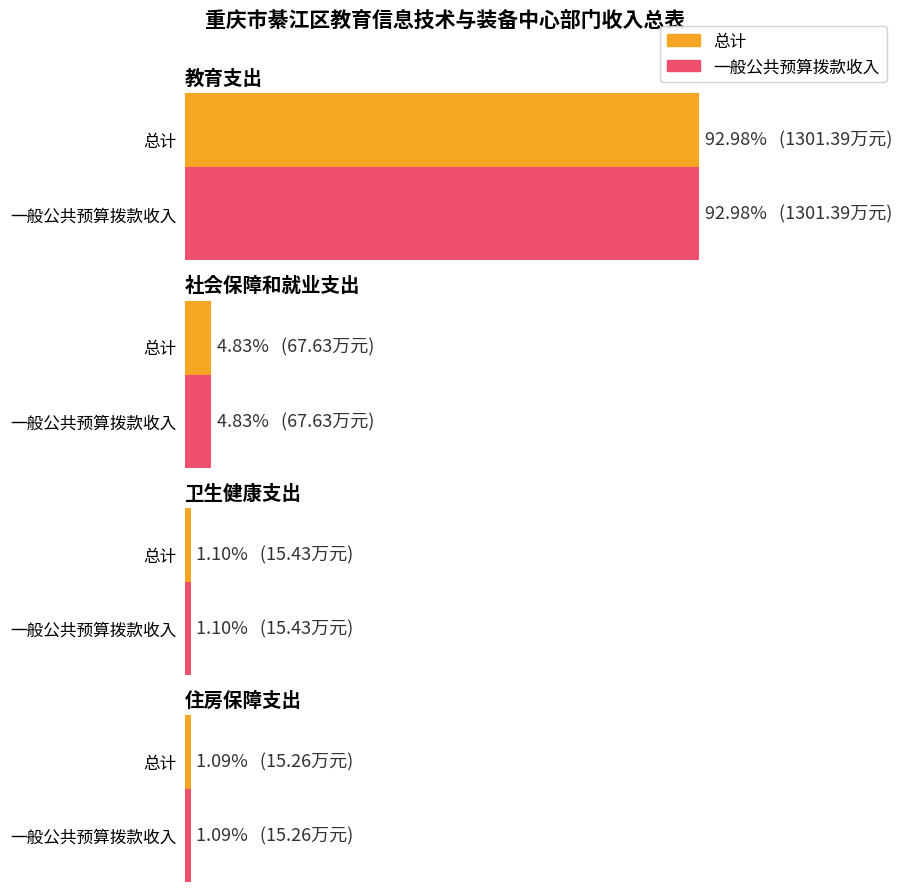

Reading left to right, transcribe all the data shown in this chart.

总计: 1301.4	67.6	15.4	15.3
一般公共预算拨款收入: 1301.4	67.6	15.4	15.3